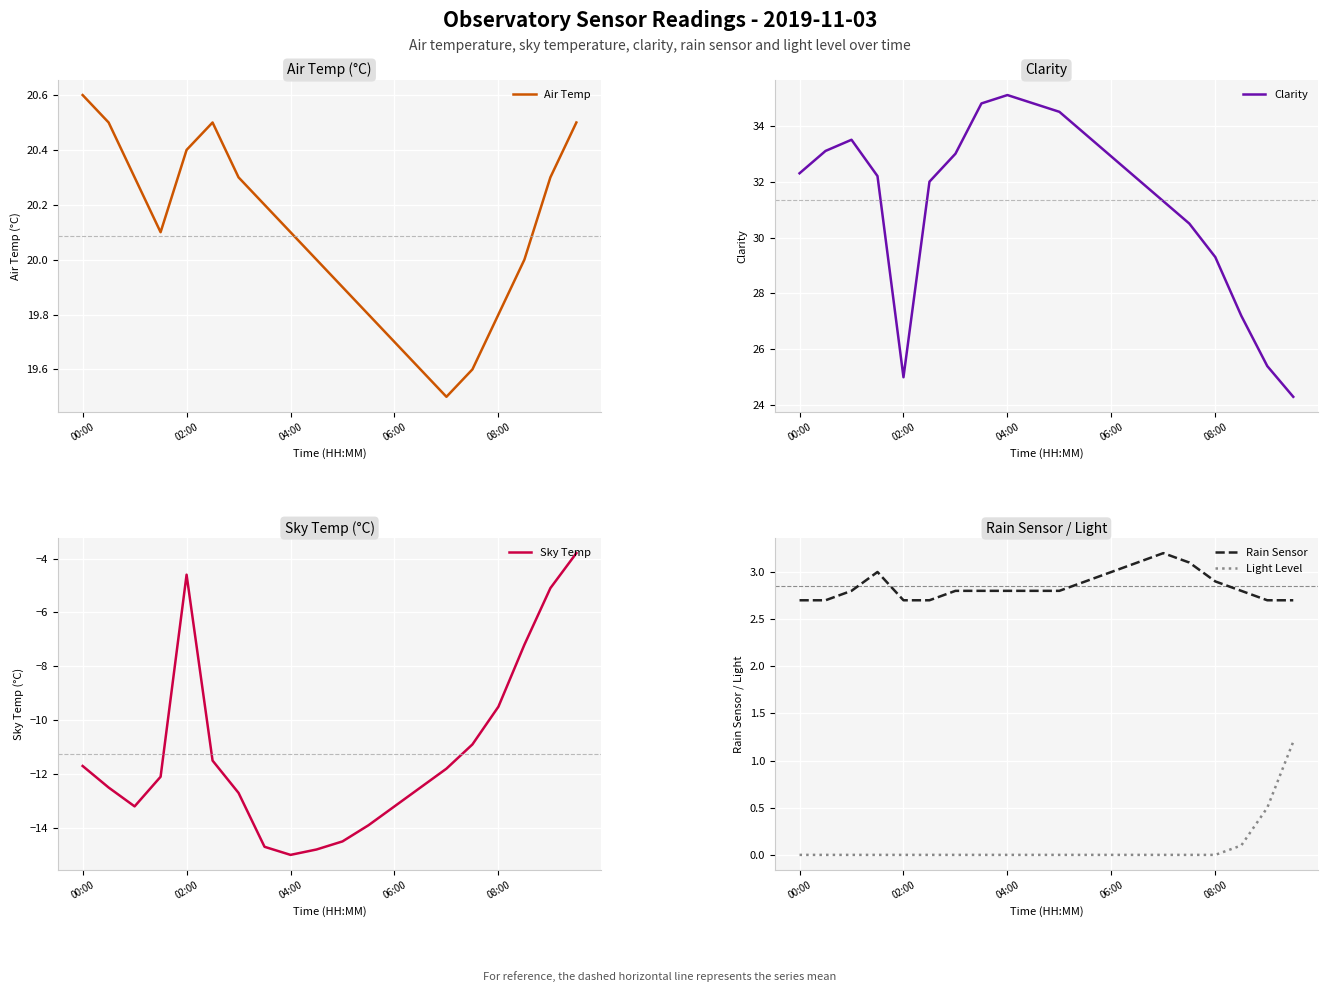

True or false: Sky Temp has more than 0 points higher than both neighbors.

True